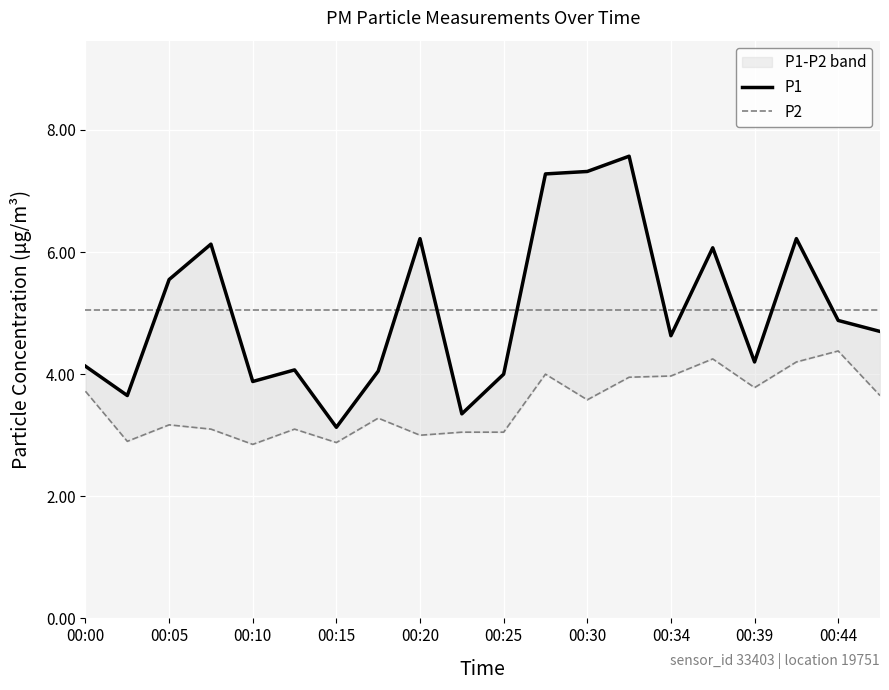

True or false: P1 and P2 cross at least once.

False